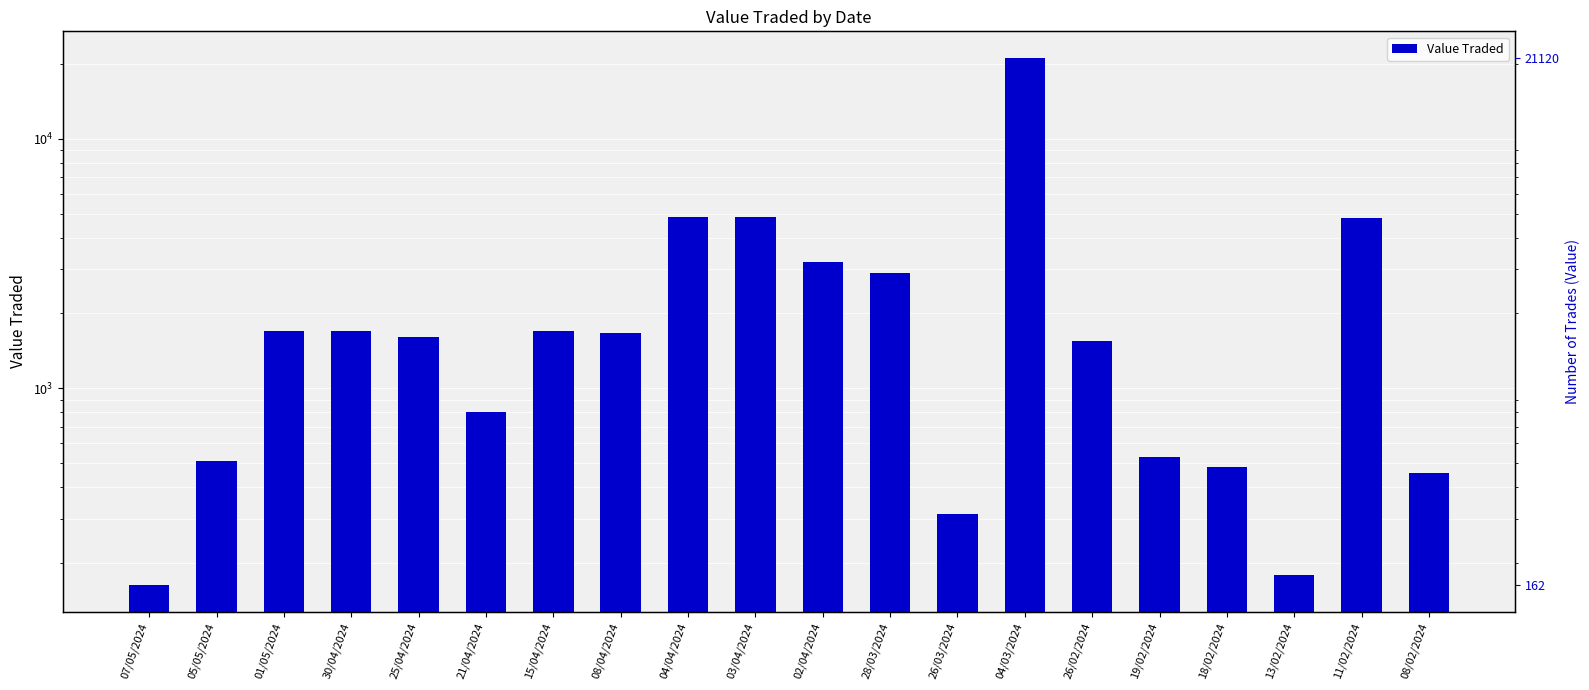

The chart shows a value of 4500 at 04/03/2024. True or false?

False